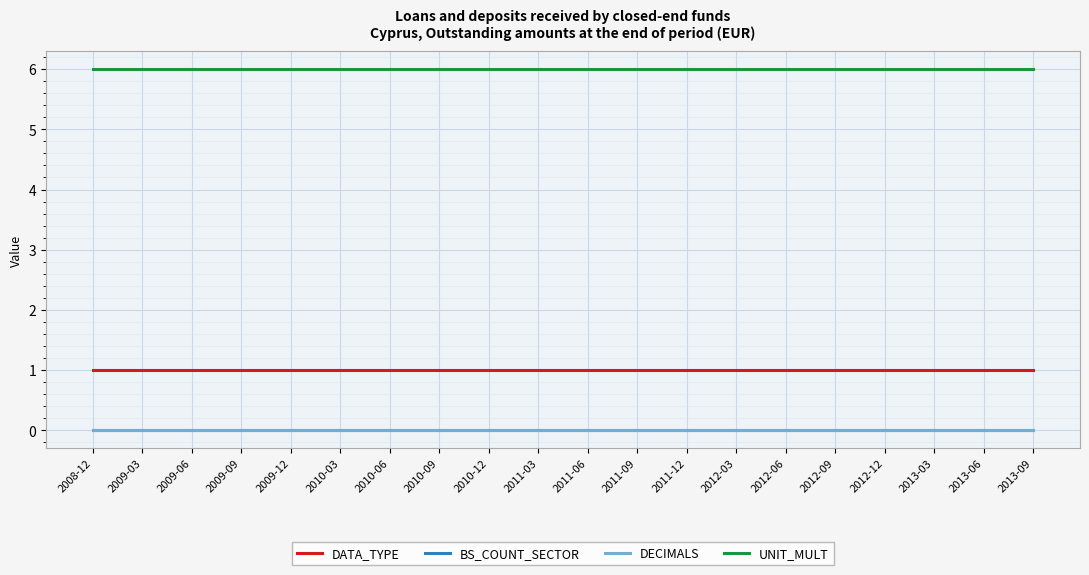

Is this an area chart (filled region under the line)?

No